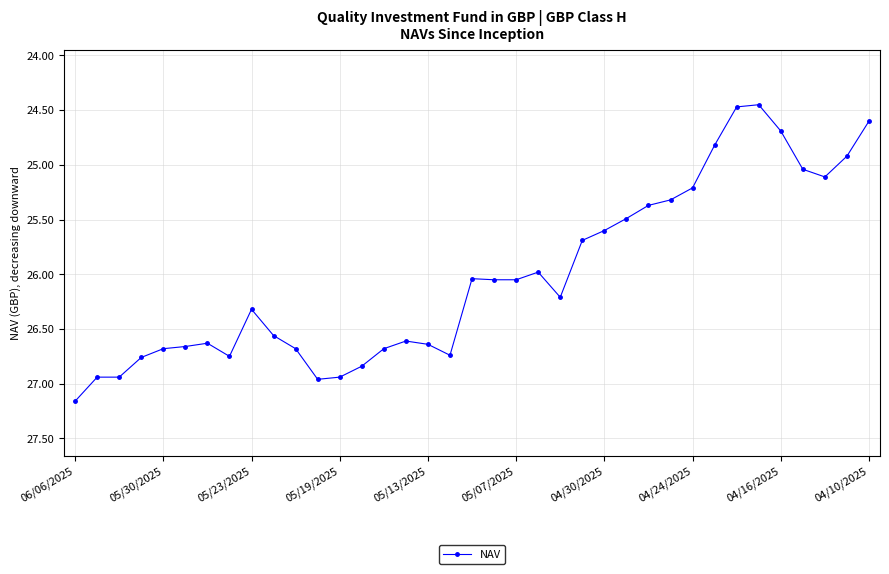

What is the value of the 9th point from the left?

26.3